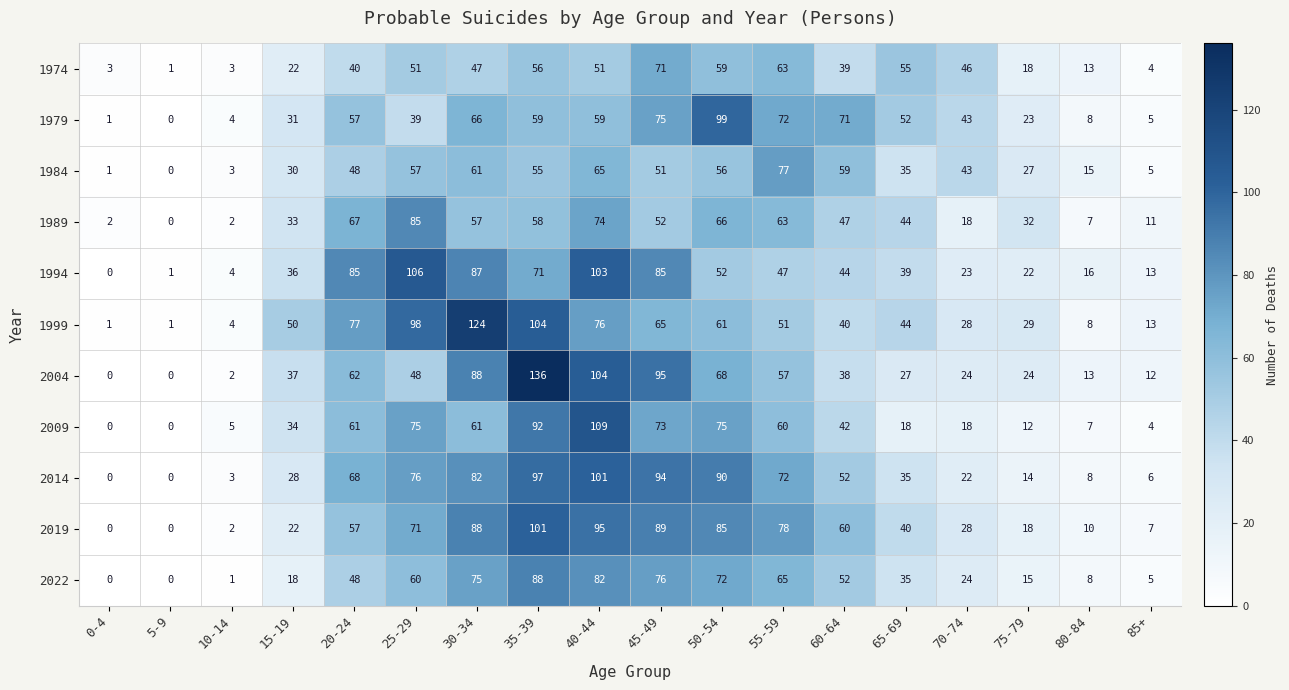

At which label does 2004 reach its peak?

35-39